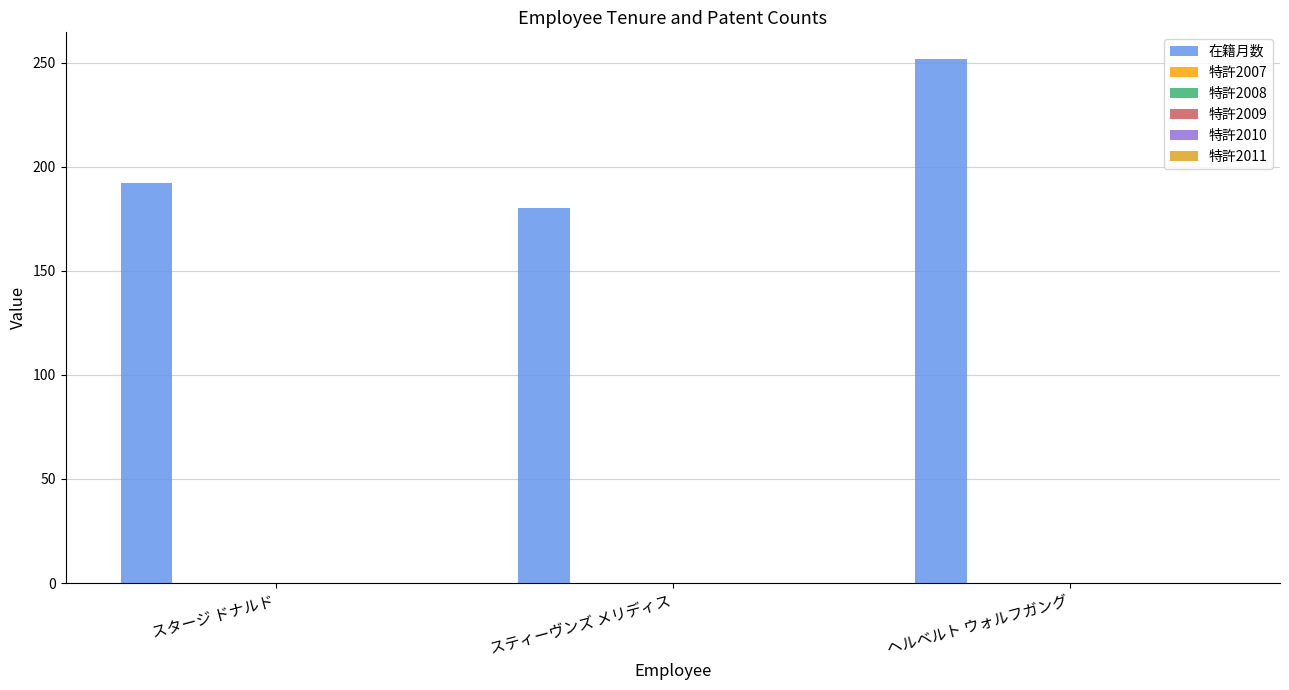

What is the greatest value displayed?

252